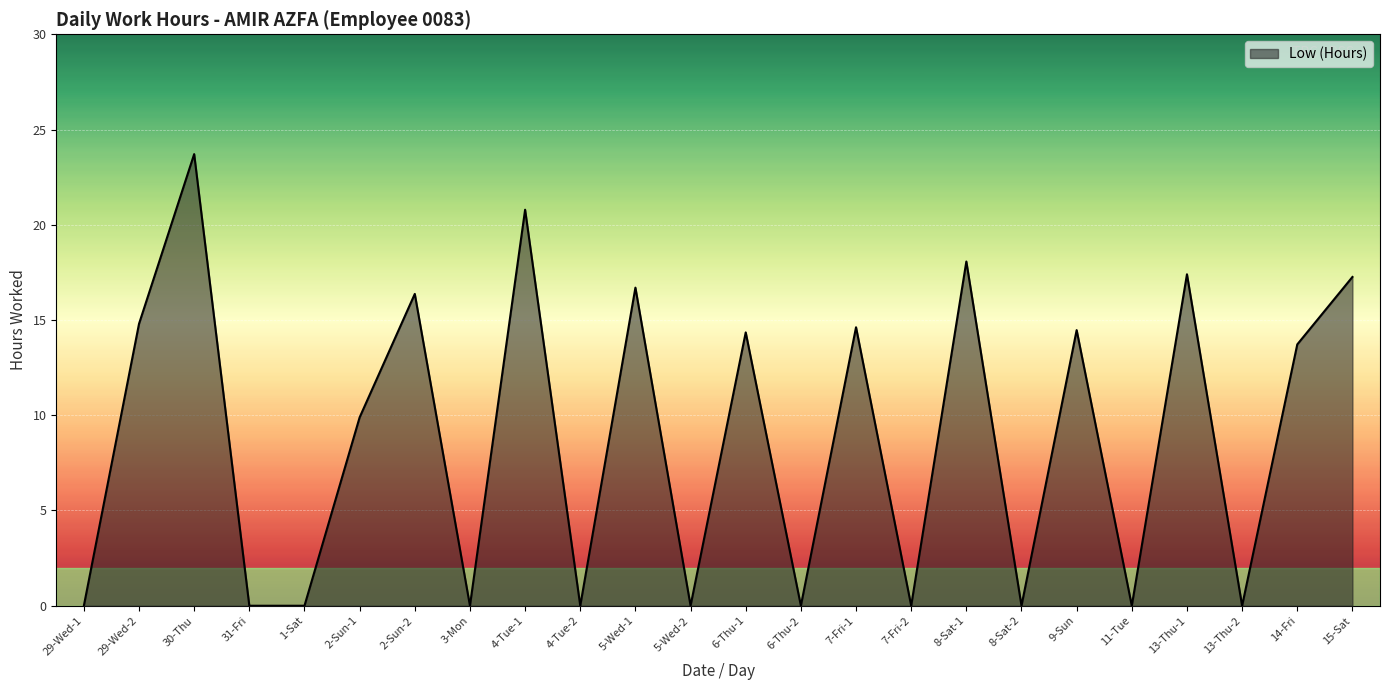

At which label is the value closest to 11?

2-Sun-1